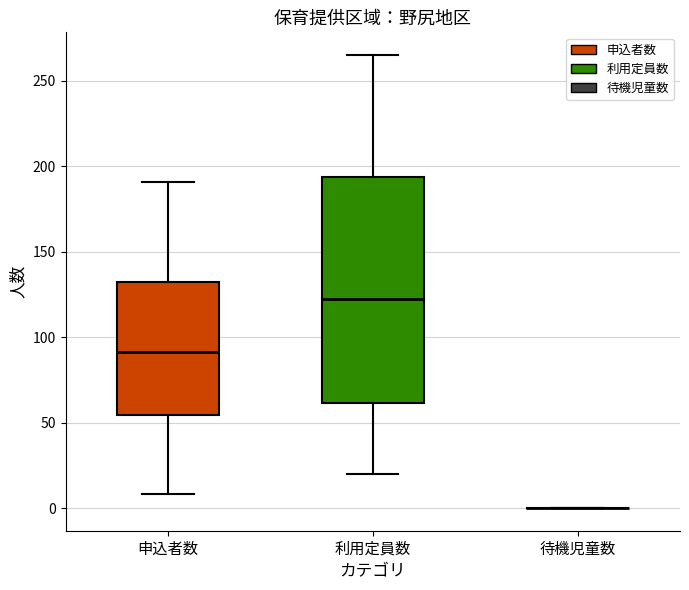

Reading left to right, transcribe this box plot: for each box, give where its median line is, the range the box spans, and where its two whiskers end, as read against the y-axis. The values are not printed on the chart, so give them approximately, as read against the axis.

申込者数: median 90, box 55 to 135, whiskers 10 to 190
利用定員数: median 125, box 60 to 195, whiskers 20 to 265
待機児童数: box collapsed to a line at 0, whiskers 0 to 0